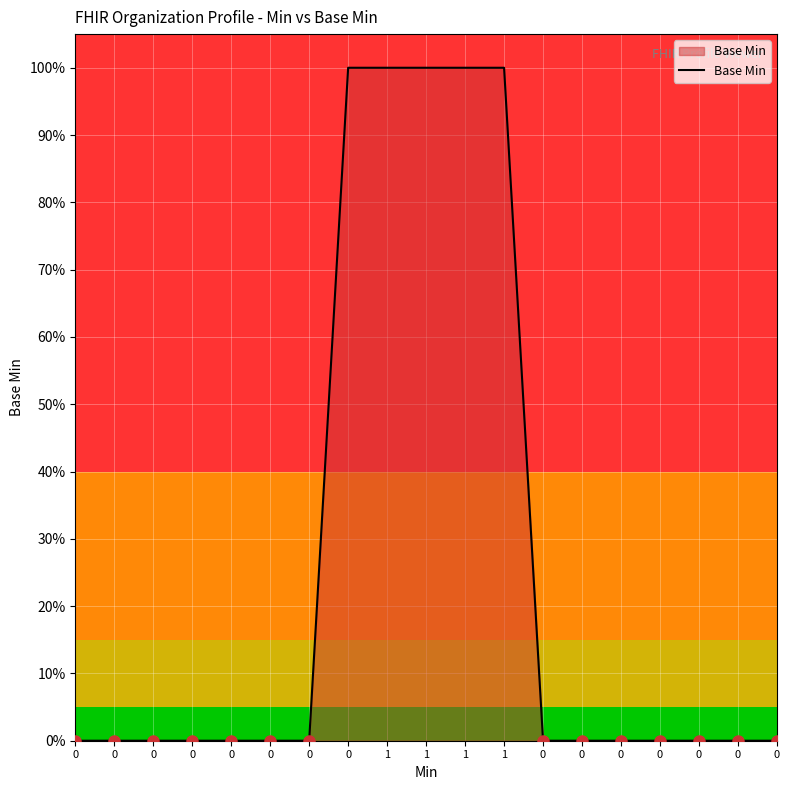

True or false: the data shows 1 at 0.

False